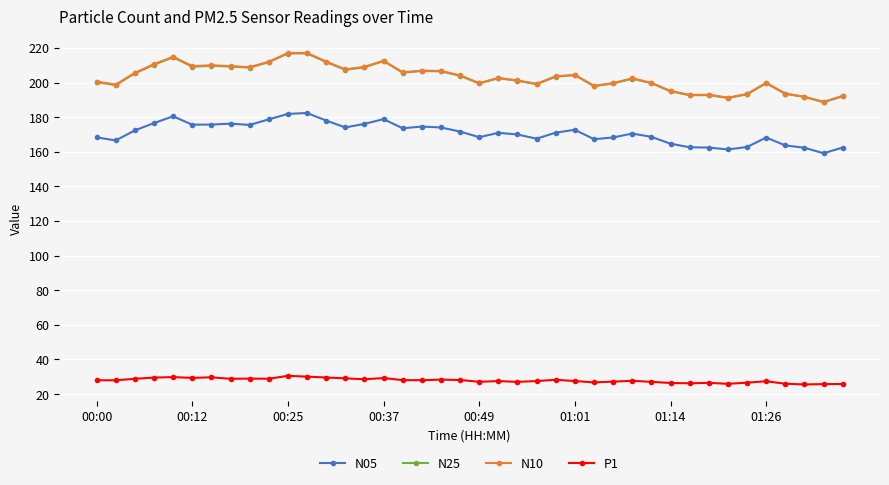

What is the value of the P1 point at the 28th from the left?

27.2